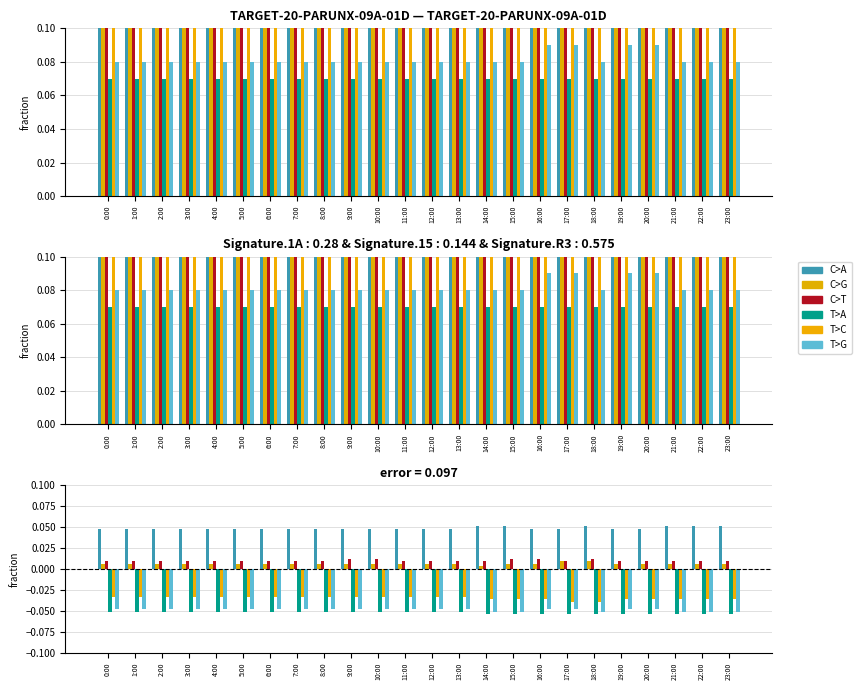

Rank the categories by C>G value from lowest to highest.

14:00, 0:00, 1:00, 2:00, 3:00, 4:00, 5:00, 6:00, 7:00, 8:00, 9:00, 10:00, 11:00, 12:00, 13:00, 15:00, 16:00, 19:00, 20:00, 21:00, 22:00, 23:00, 17:00, 18:00